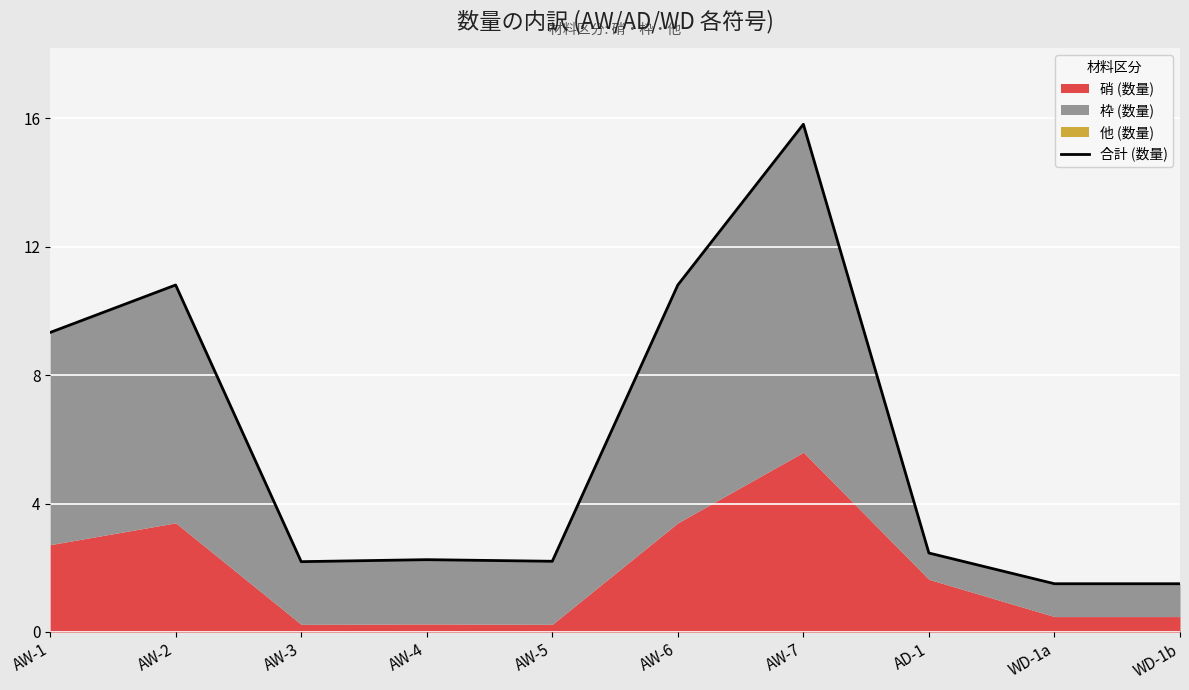

Reading right to left, list all the values displayed in this chart.

1.5	1.5	2.5	15.8	10.8	2.2	2.3	2.2	10.8	9.3